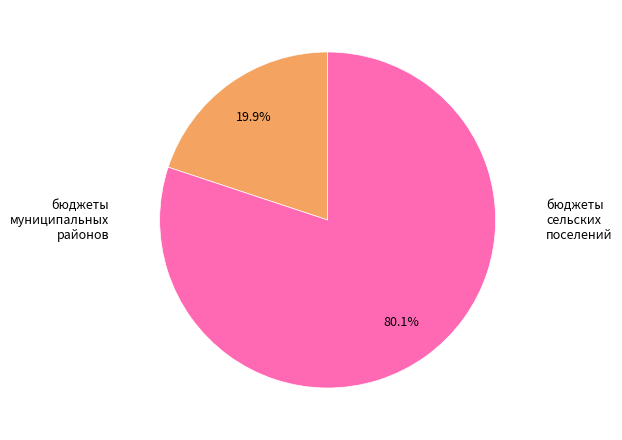

Does any single category account for the majority?

Yes